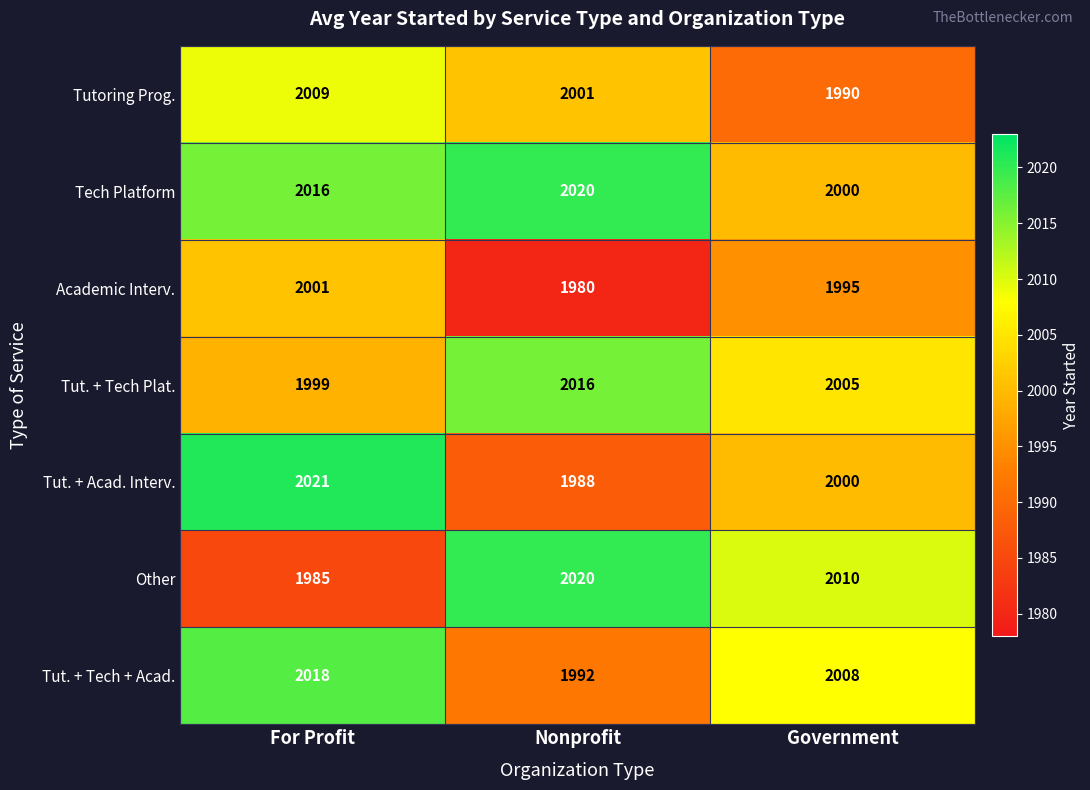

Reading right to left, list all the values displayed in this chart.

Tutoring Prog.: 1990	2001	2009
Tech Platform: 2000	2020	2016
Academic Interv.: 1995	1980	2001
Tut. + Tech Plat.: 2005	2016	1999
Tut. + Acad. Interv.: 2000	1988	2021
Other: 2010	2020	1985
Tut. + Tech + Acad.: 2008	1992	2018